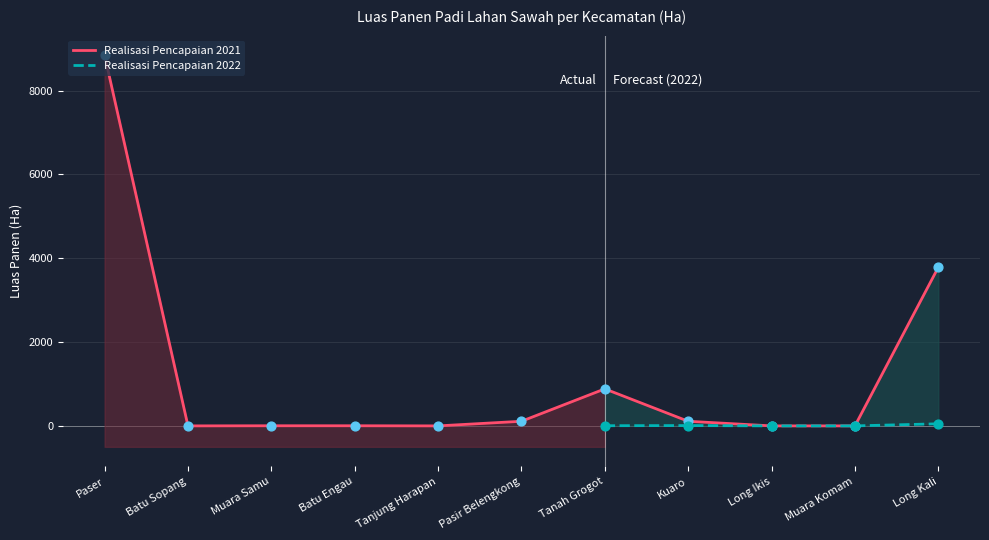

What is the change in value from Paser to Muara Samu?

-8839